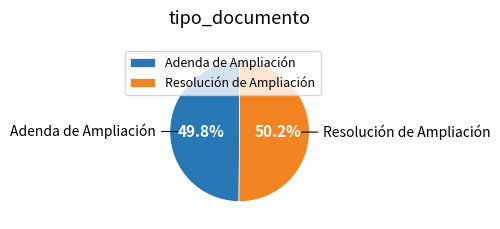

What percentage do Resolución de Ampliación and Adenda de Ampliación together represent?

100.0%